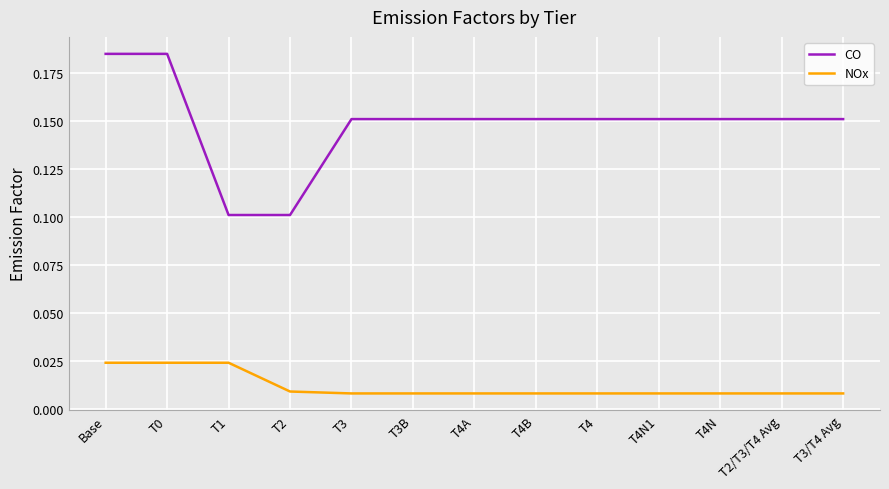

What position from the right is Base?

13